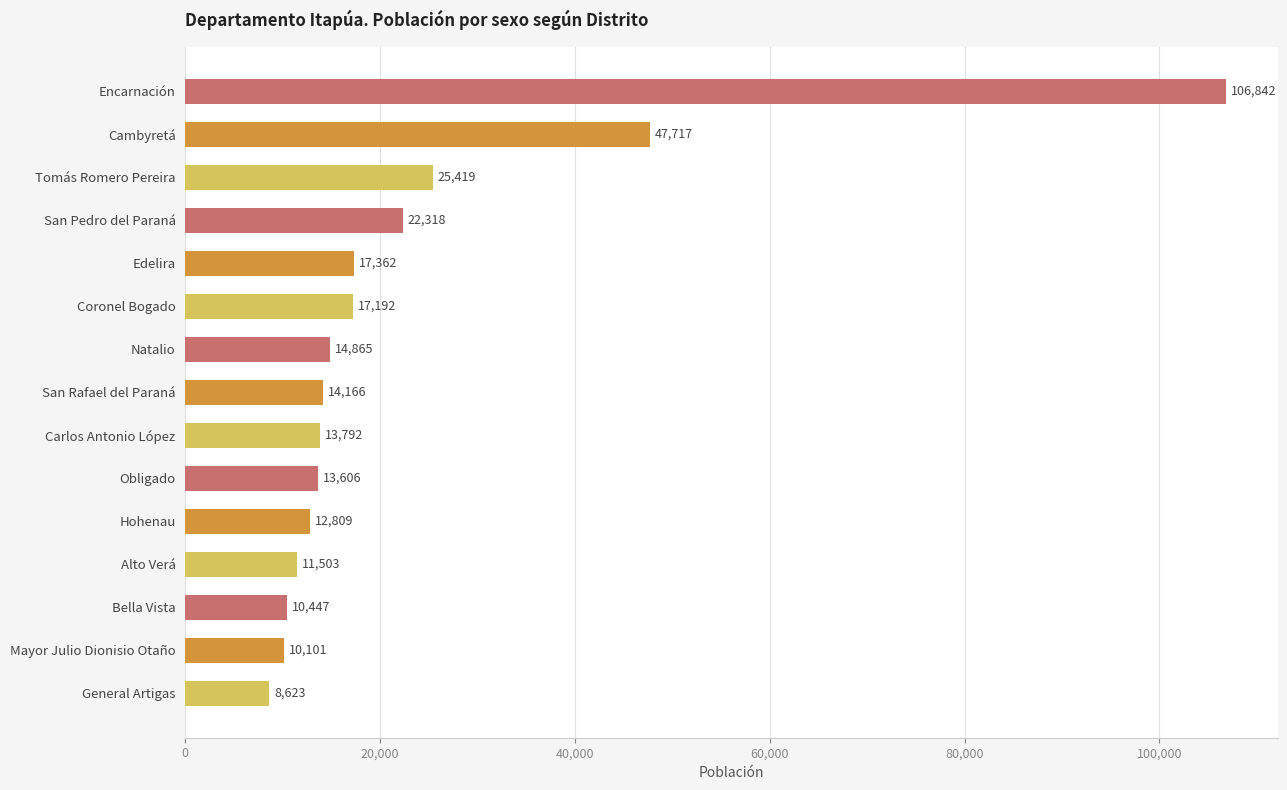

What is the ratio of the value at Cambyretá to the value at General Artigas?

5.5